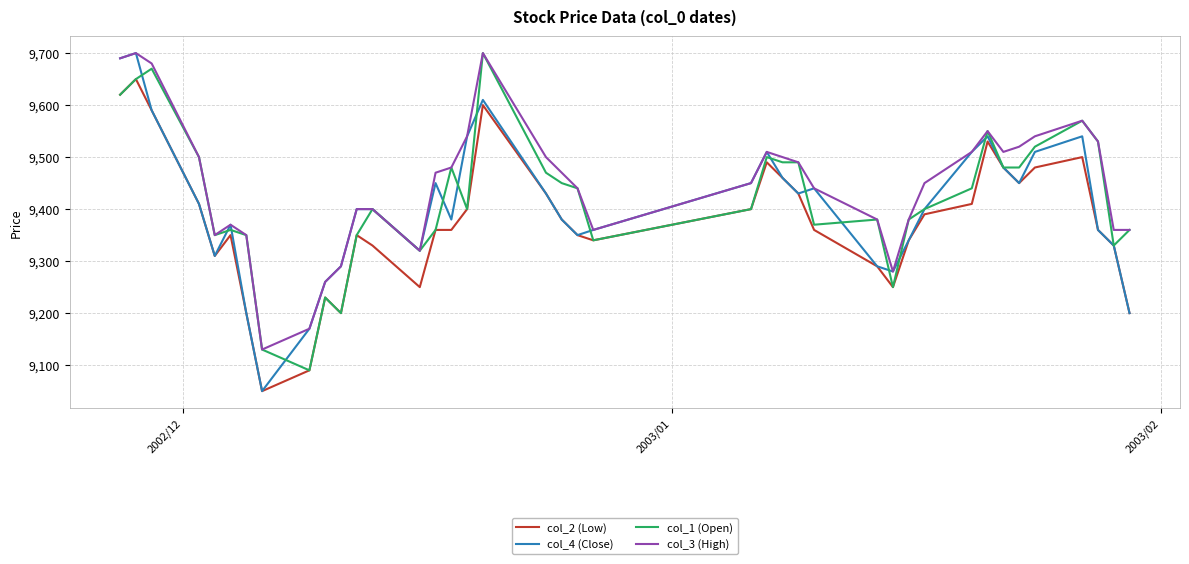

What is the highest value of the col_2 (Low) series?

9650